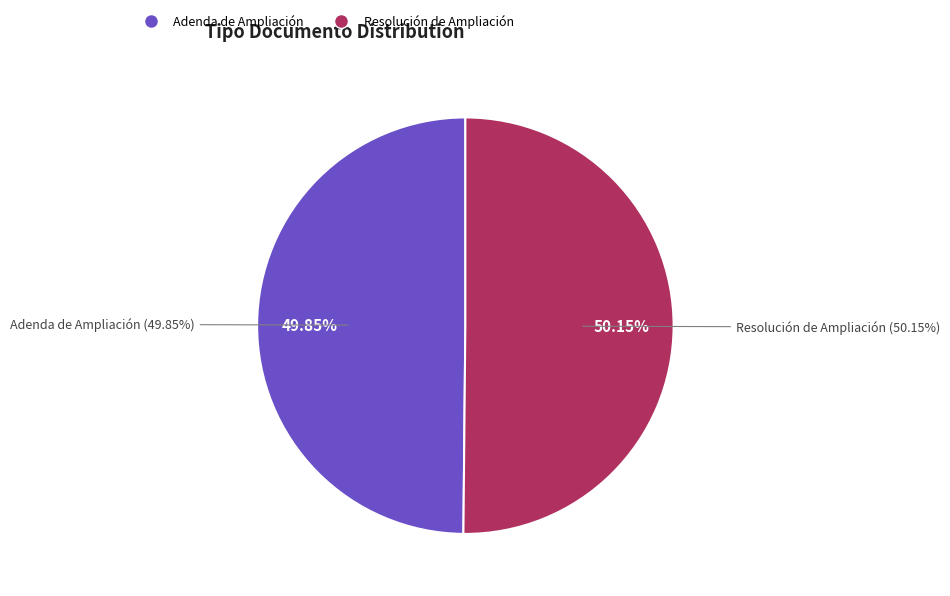

The Adenda de Ampliación slice represents 50% of the pie. True or false?

True